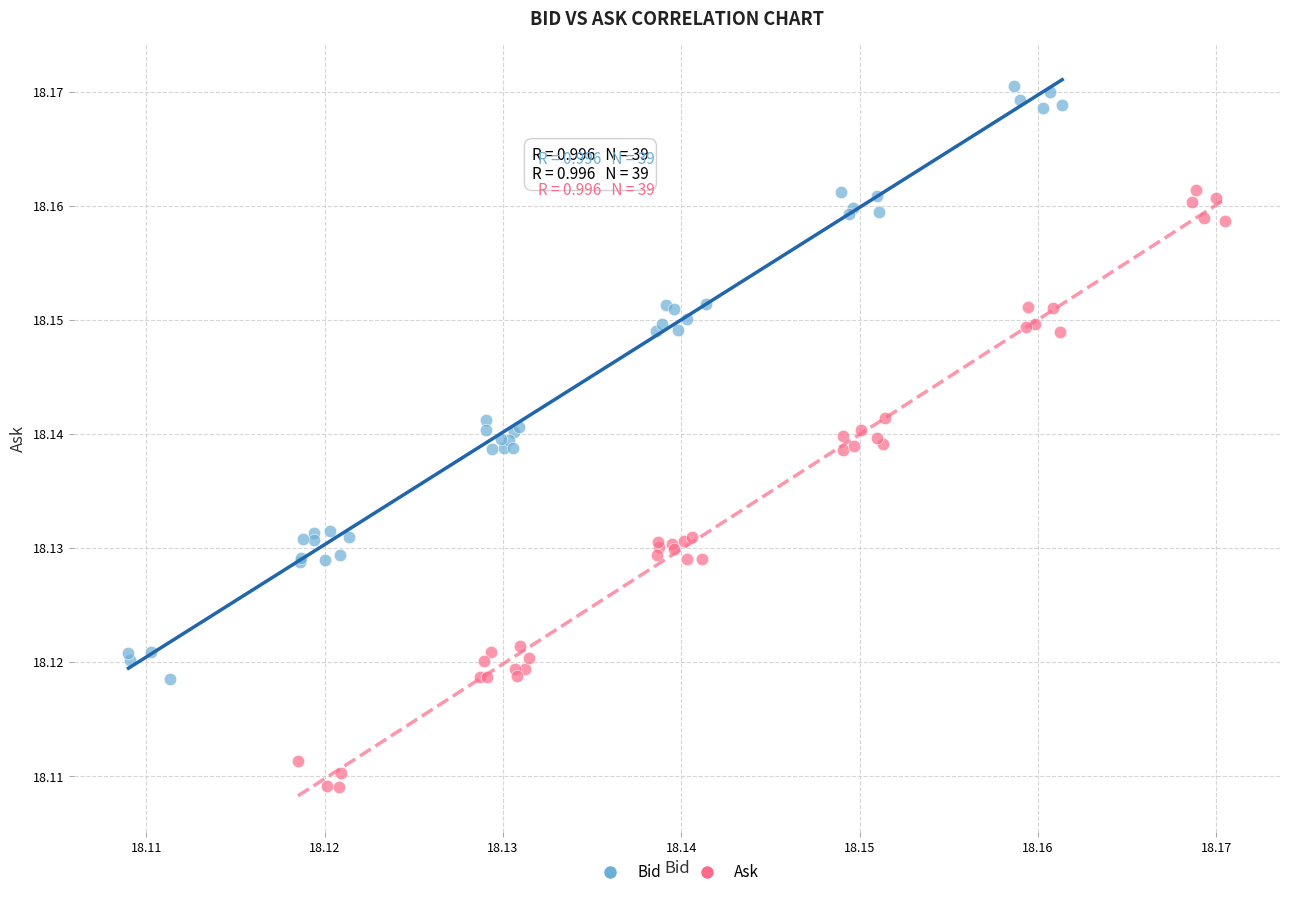

Which series contains the lowest Y value?

Ask